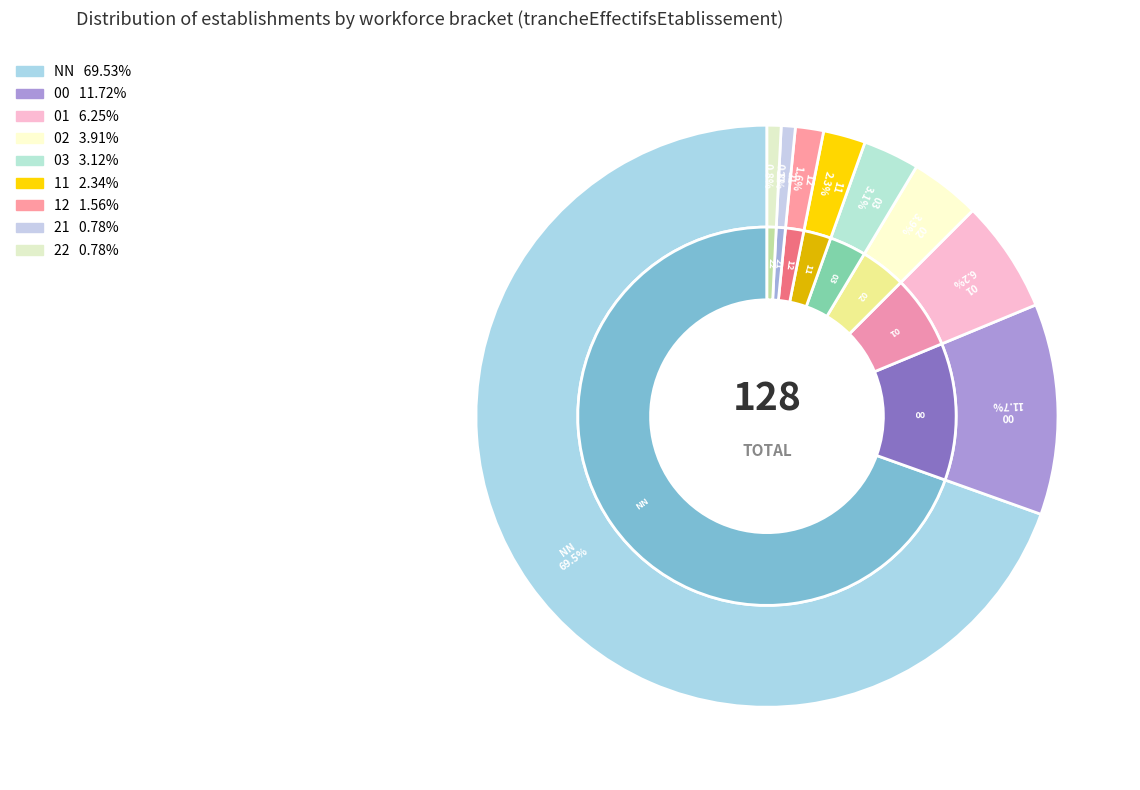

Which slice represents more than half of the pie?

NN